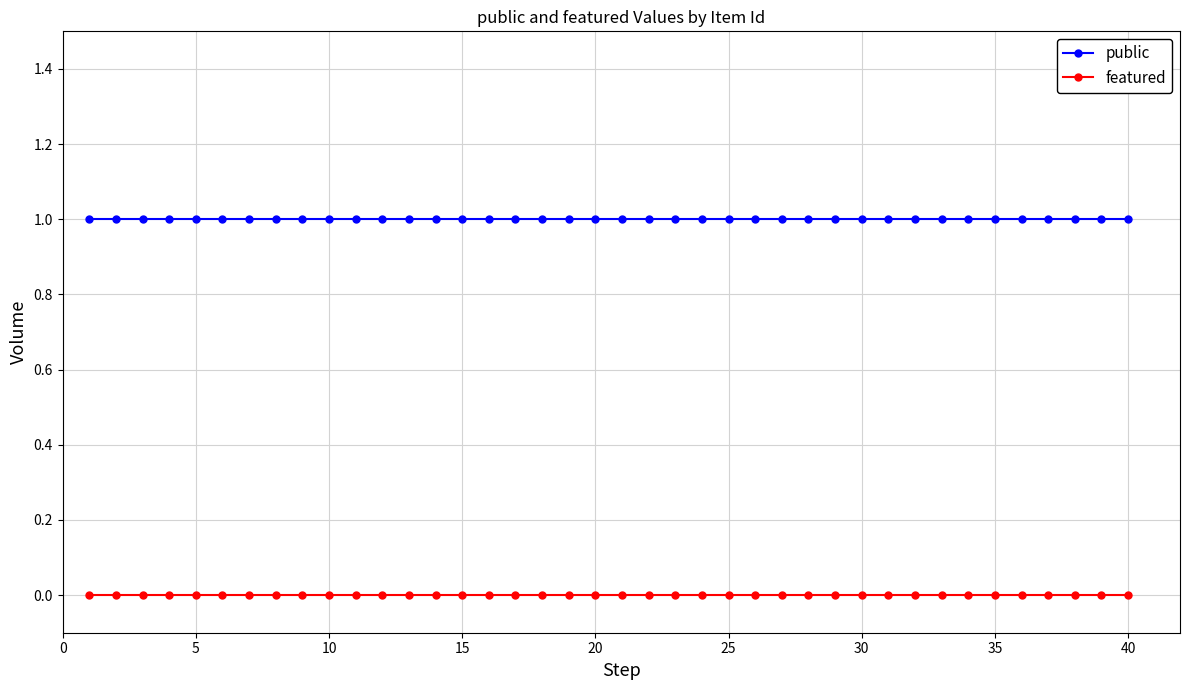

True or false: public and featured cross at least once.

False